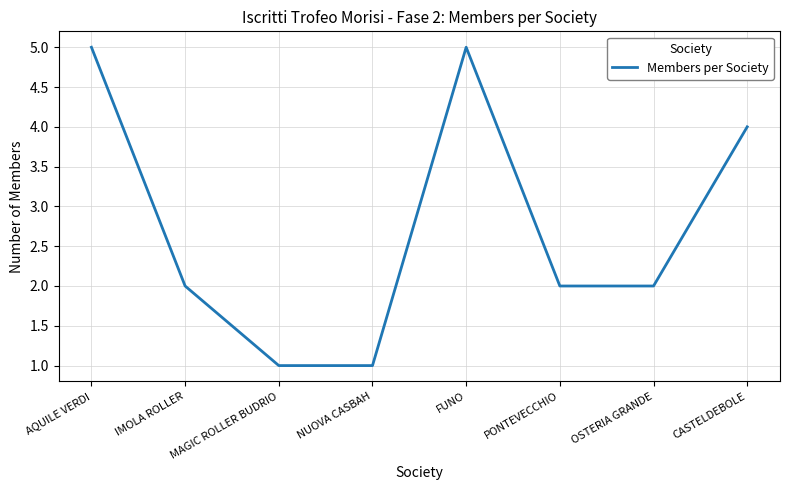

What is the difference between the maximum and minimum values?

4